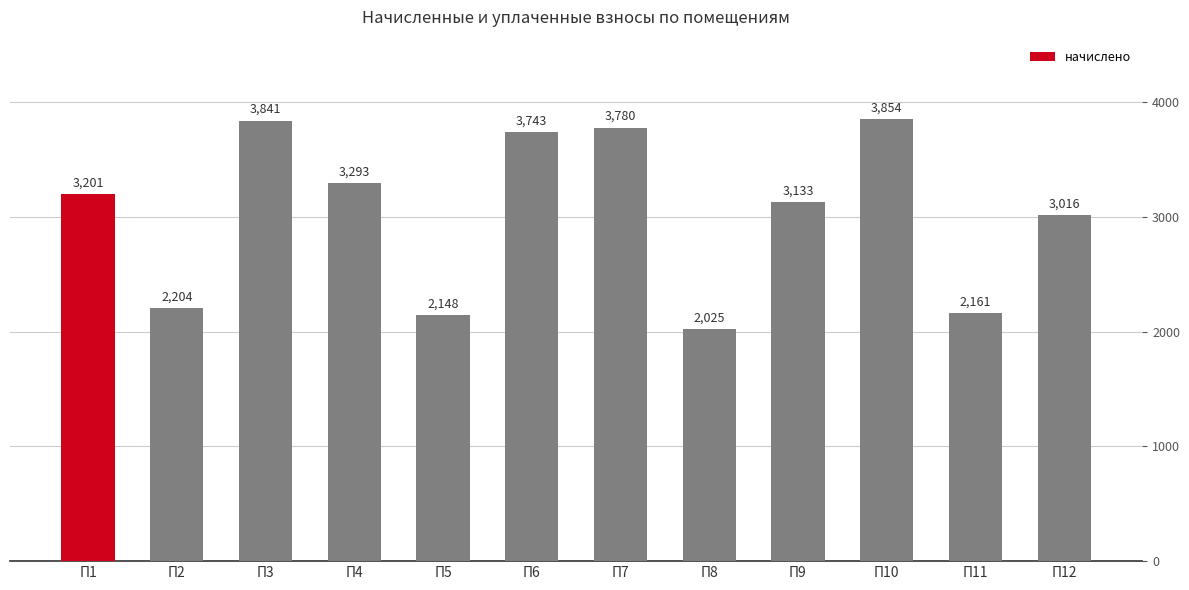

What is the change in value from П3 to П4?

-547.9